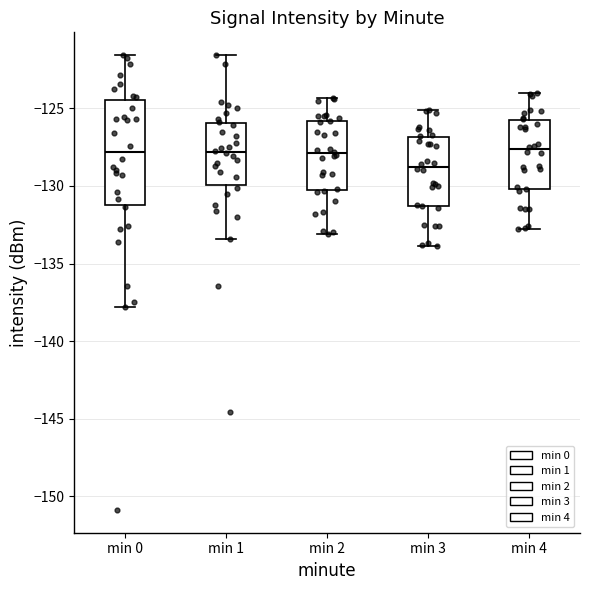

Reading left to right, read every box against the y-axis: the position of its median line, the range the box covers, and the ends of its whiskers. The values are not printed on the chart, so give them approximately, as read against the axis.

min 0: median -128.0, box -131.0 to -124.5, whiskers -138.0 to -121.5
min 1: median -128.0, box -130.0 to -126.0, whiskers -133.5 to -121.5
min 2: median -128.0, box -130.5 to -126.0, whiskers -133.0 to -124.5
min 3: median -128.5, box -131.5 to -127.0, whiskers -134.0 to -125.0
min 4: median -127.5, box -130.0 to -126.0, whiskers -133.0 to -124.0